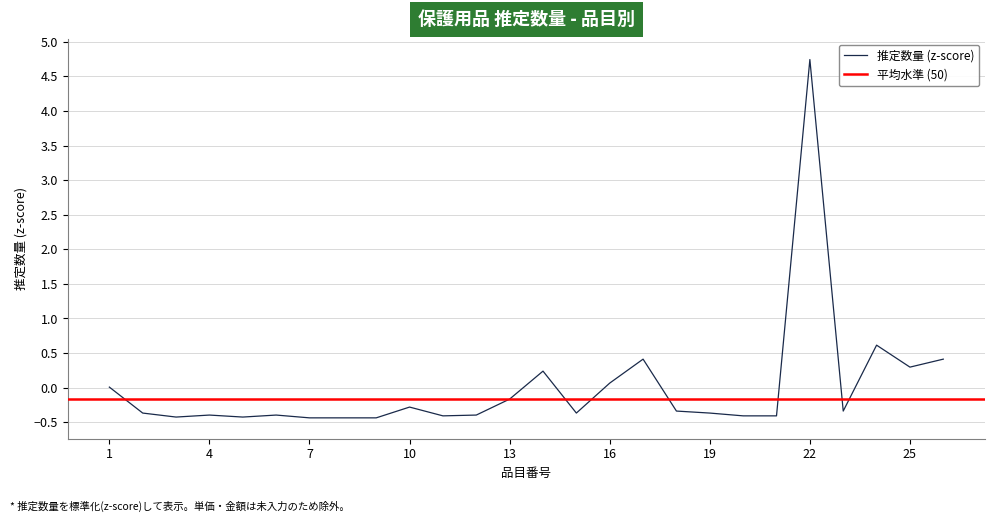

Reading left to right, extract all data points from this chart.

0.0	-0.4	-0.4	-0.4	-0.4	-0.4	-0.4	-0.4	-0.4	-0.3	-0.4	-0.4	-0.2	0.2	-0.4	0.1	0.4	-0.3	-0.4	-0.4	-0.4	4.7	-0.3	0.6	0.3	0.4